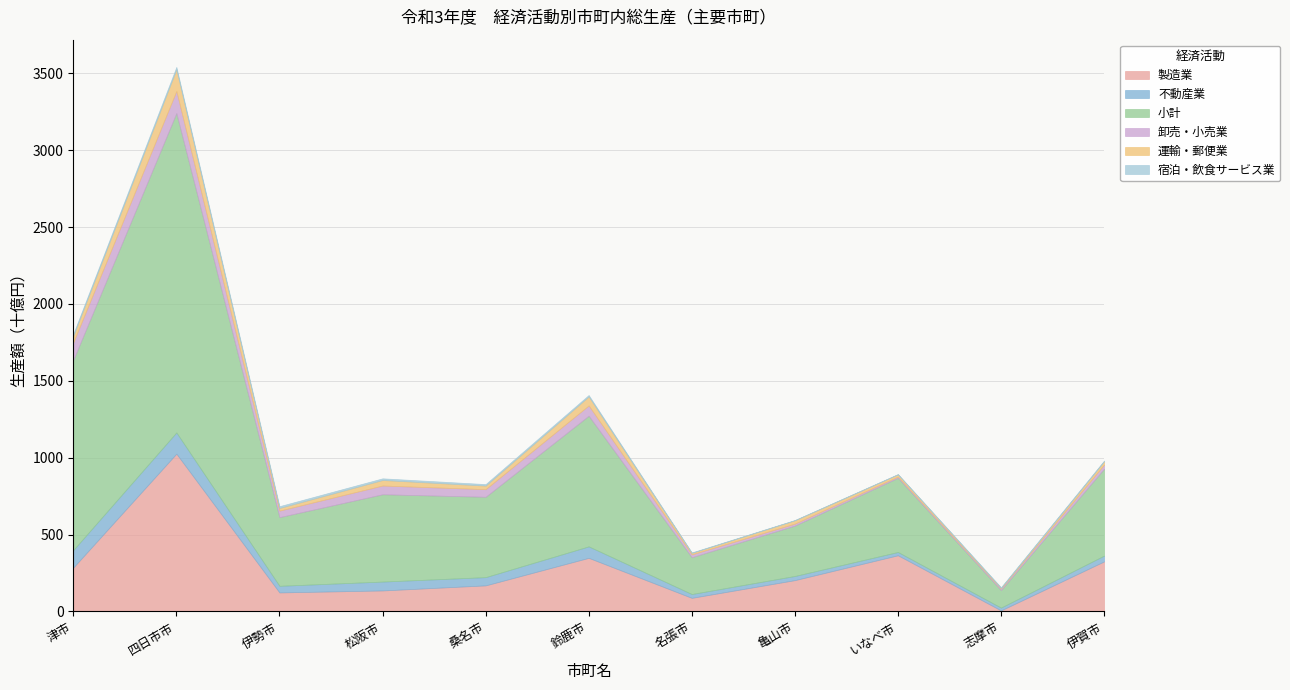

What is the label of the 10th point from the right?

四日市市